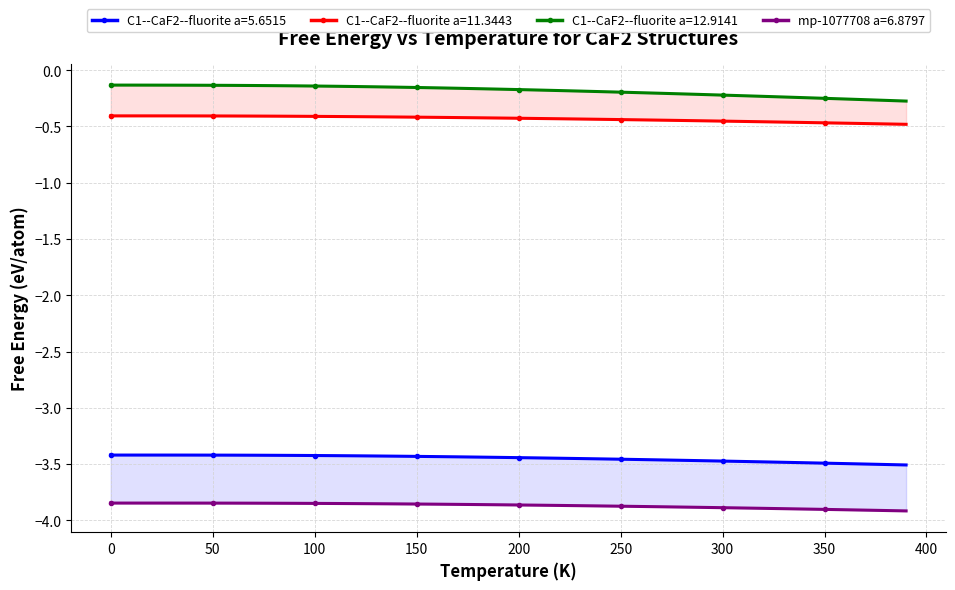

What is the label of the 27th point from the left?

260.0